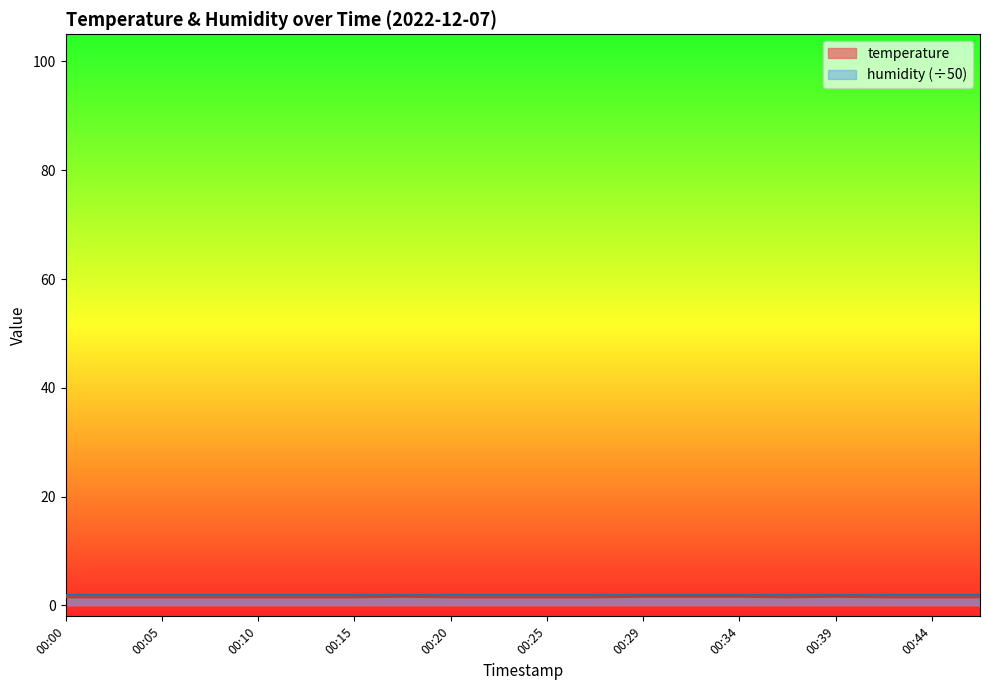

Between 00:44 and 00:13, which is larger?

00:44